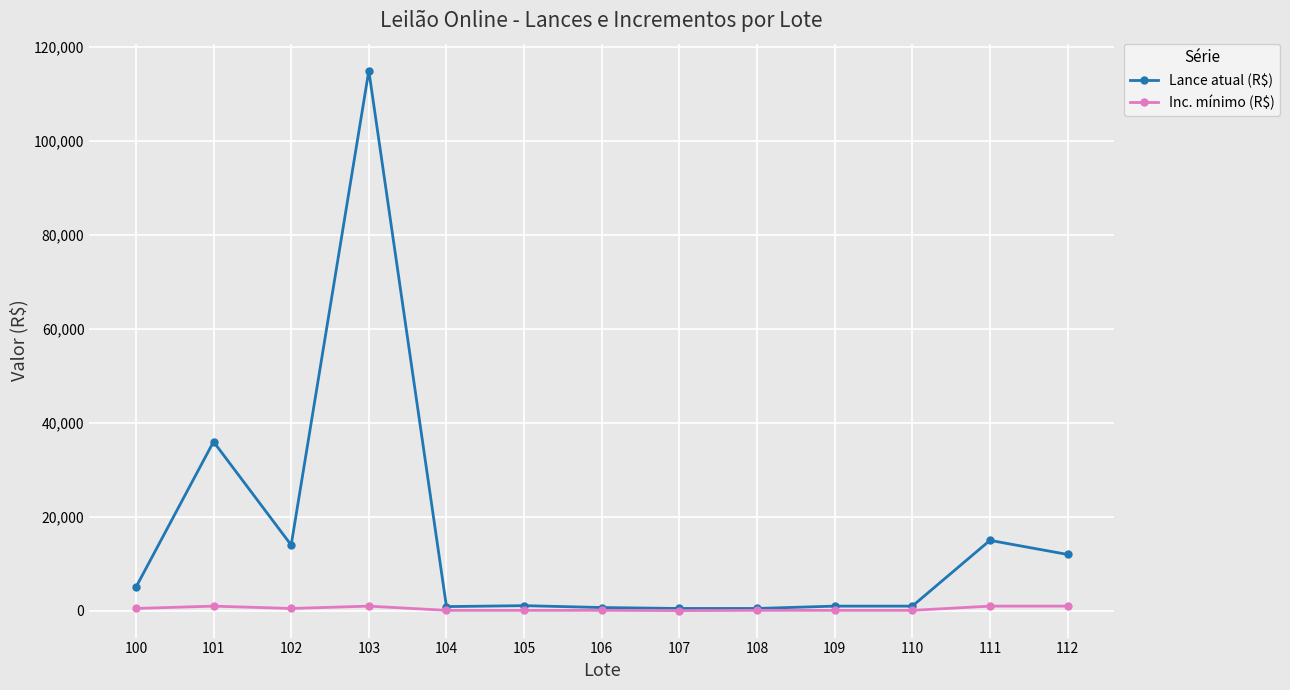

Between 102 and 110, which series saw the biggest shift?

Lance atual (R$)